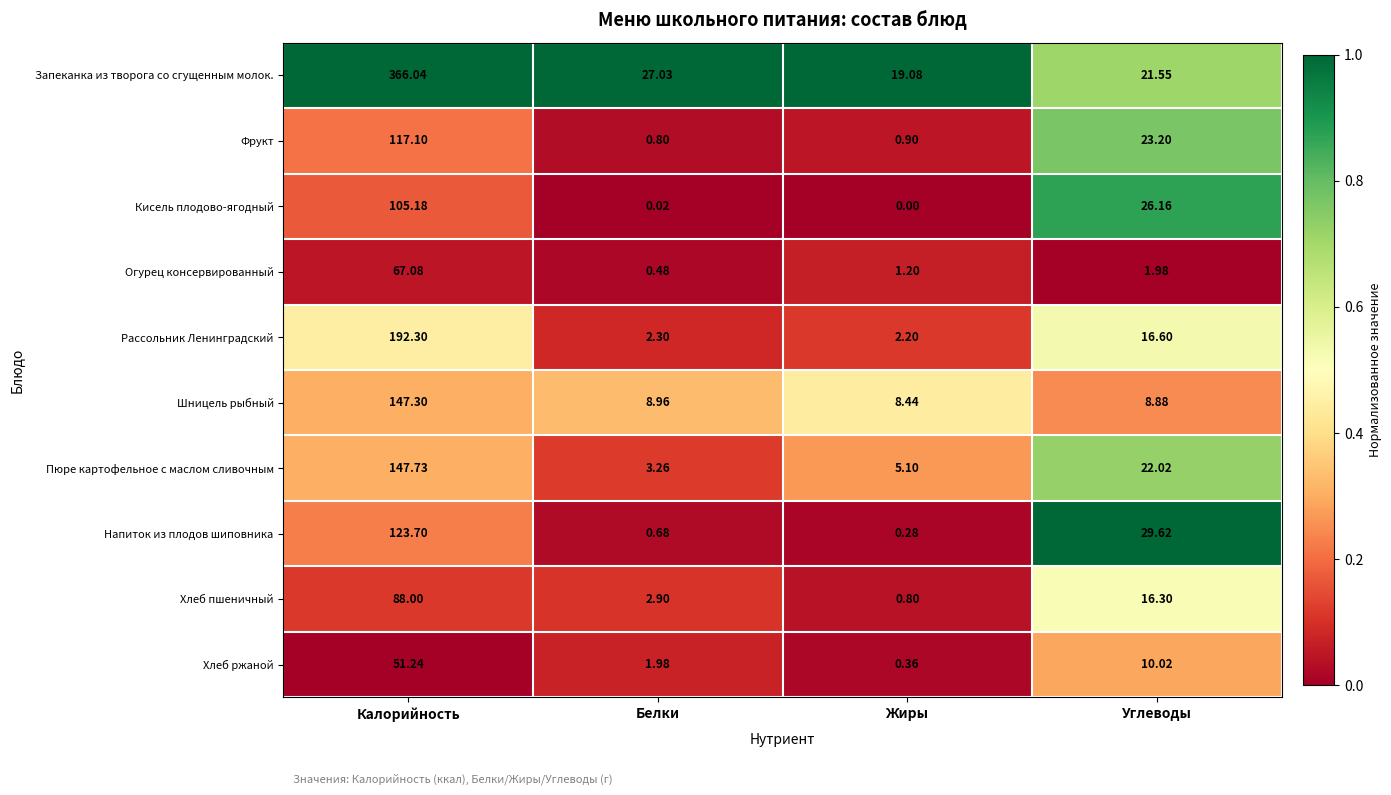

List the labels in order of Напиток из плодов шиповника value, largest first.

Калорийность, Углеводы, Белки, Жиры